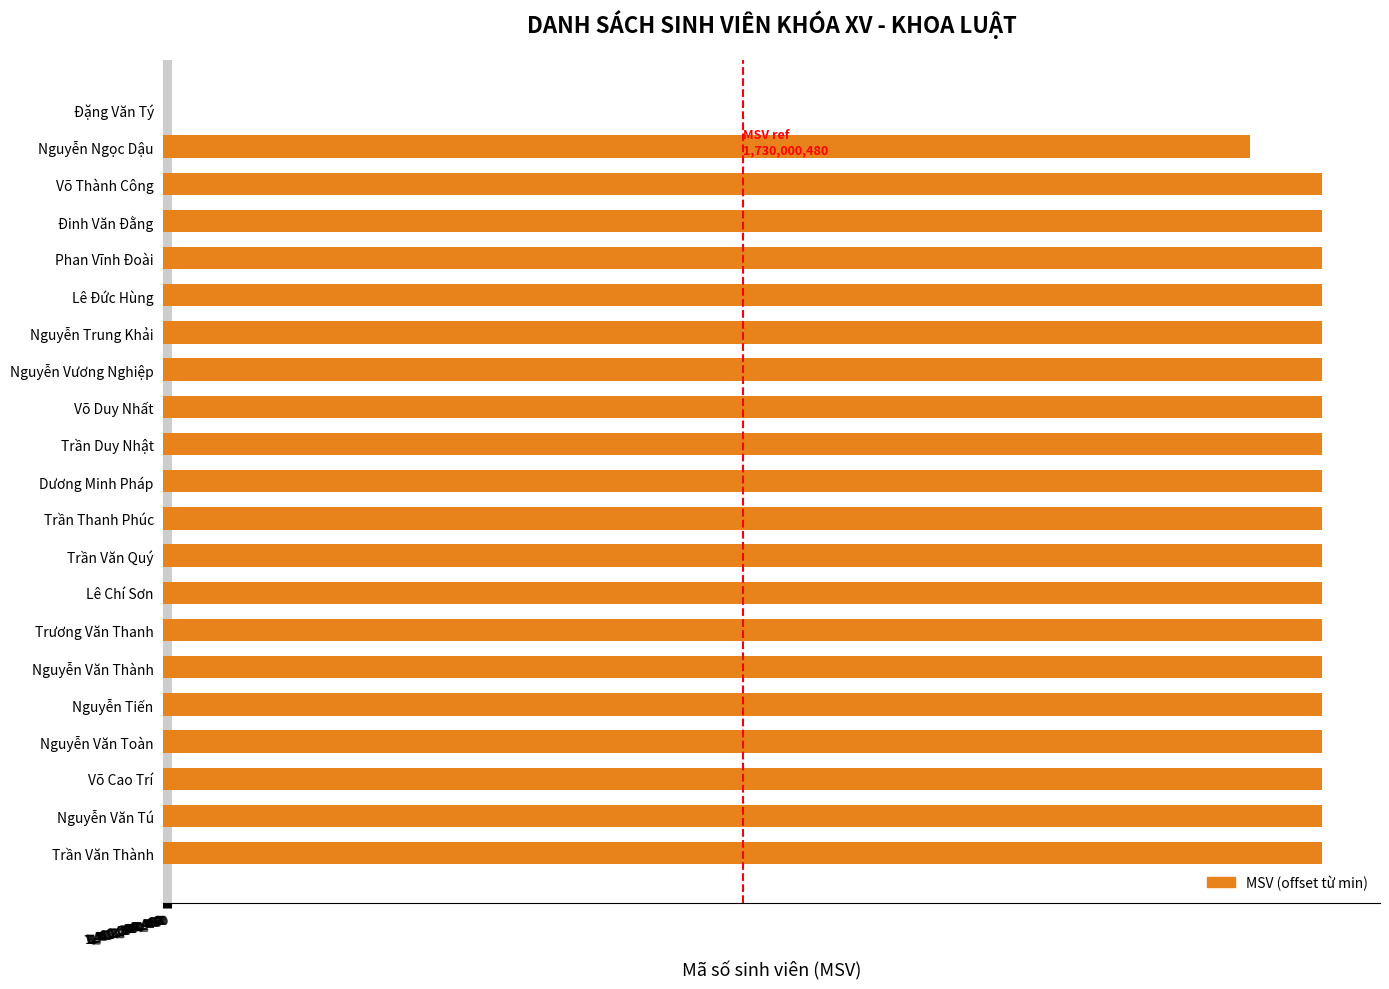

How many values are below 639999633?

10